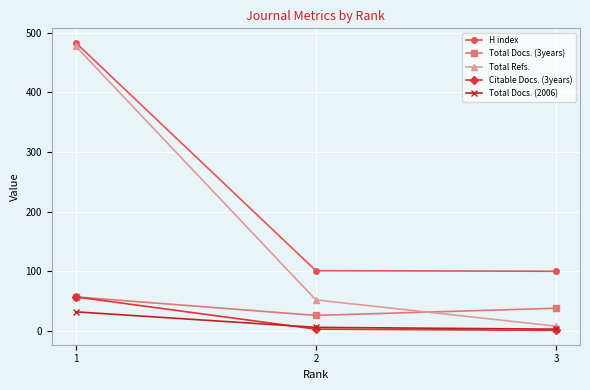

True or false: Total Docs. (2006) has a value of 3 at 3.

True